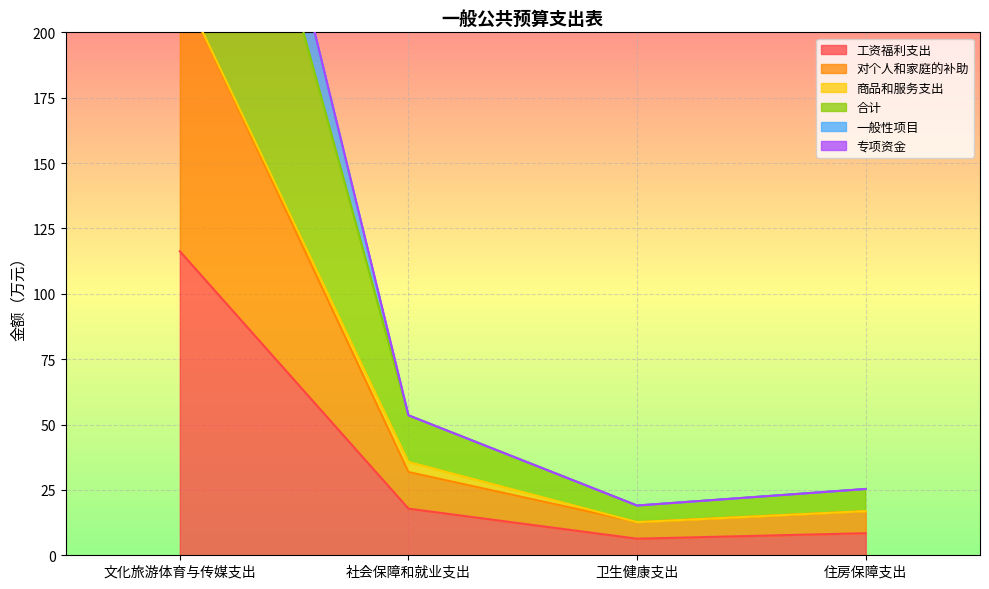

True or false: 工资福利支出 has a value of 24.9 at 社会保障和就业支出.

False